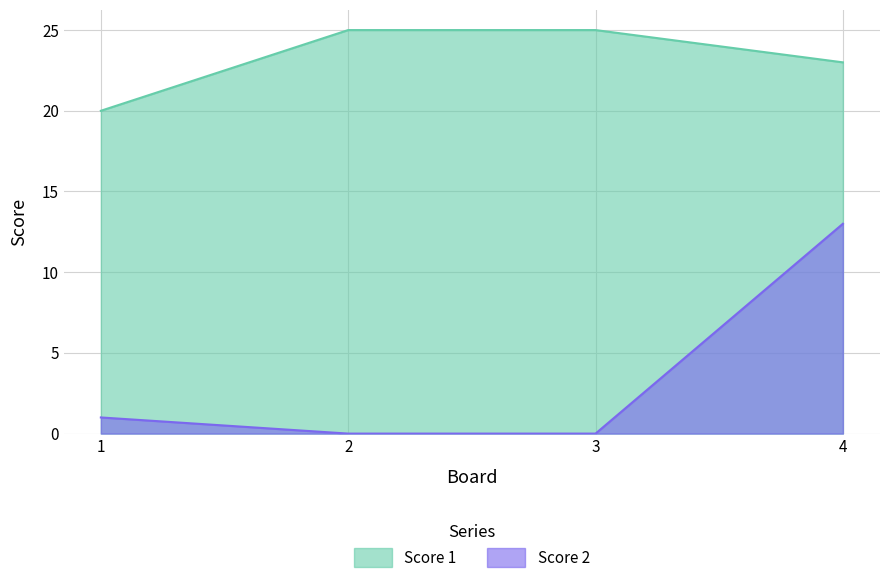

Does the chart have visible grid lines?

Yes